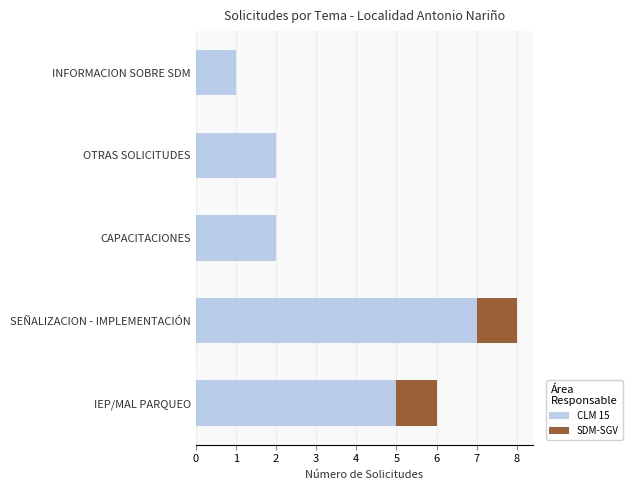

True or false: CLM 15 has a value of 5 at IEP/MAL PARQUEO.

True